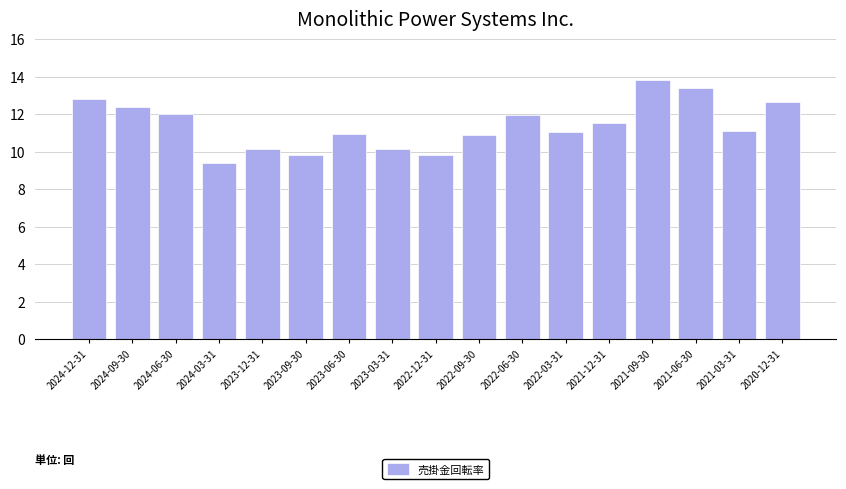

What is the smallest value displayed?

9.4